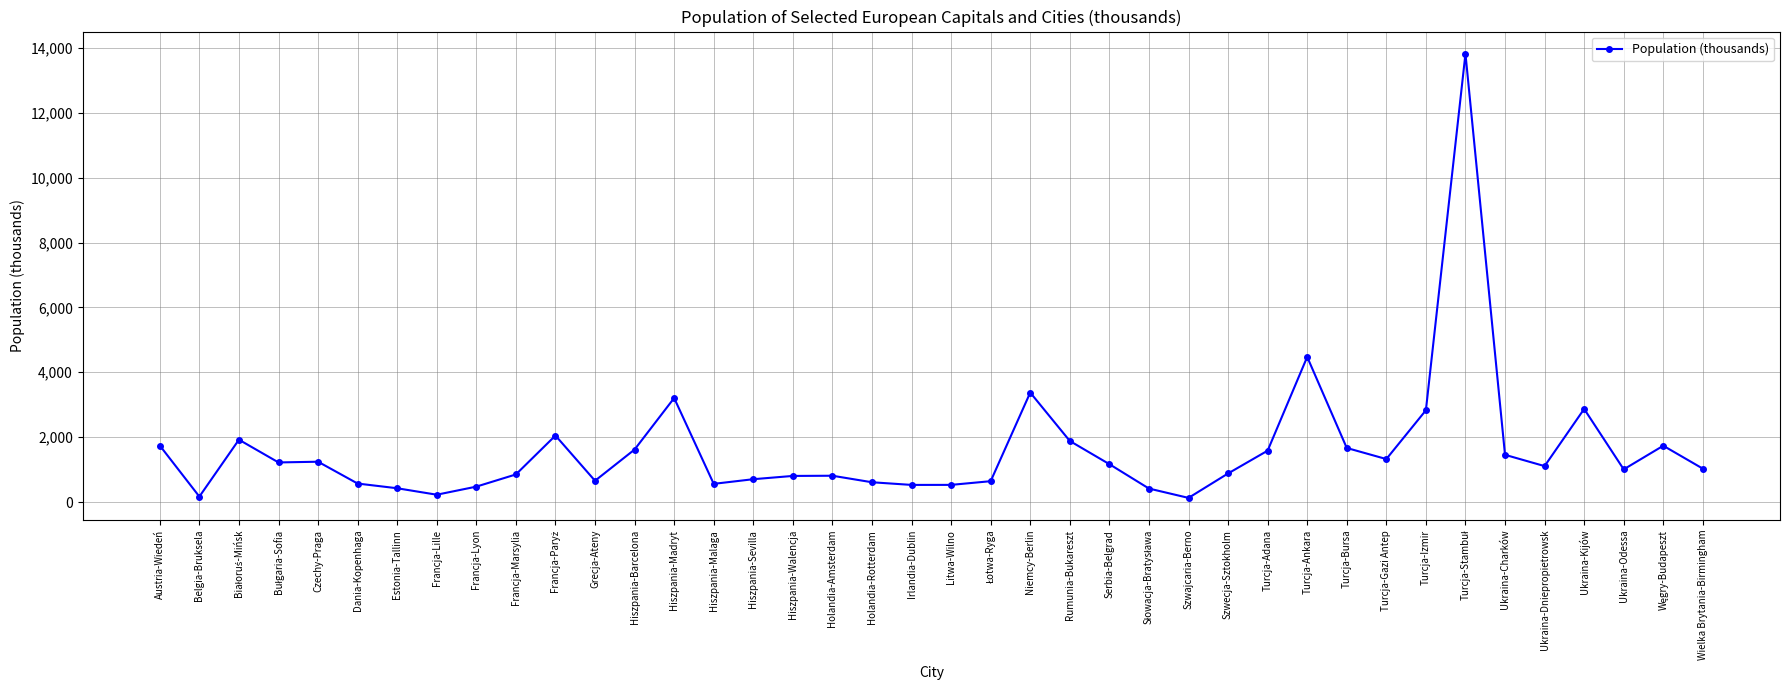

Which has a higher value, Turcja-Ankara or Wielka Brytania-Birmingham?

Turcja-Ankara